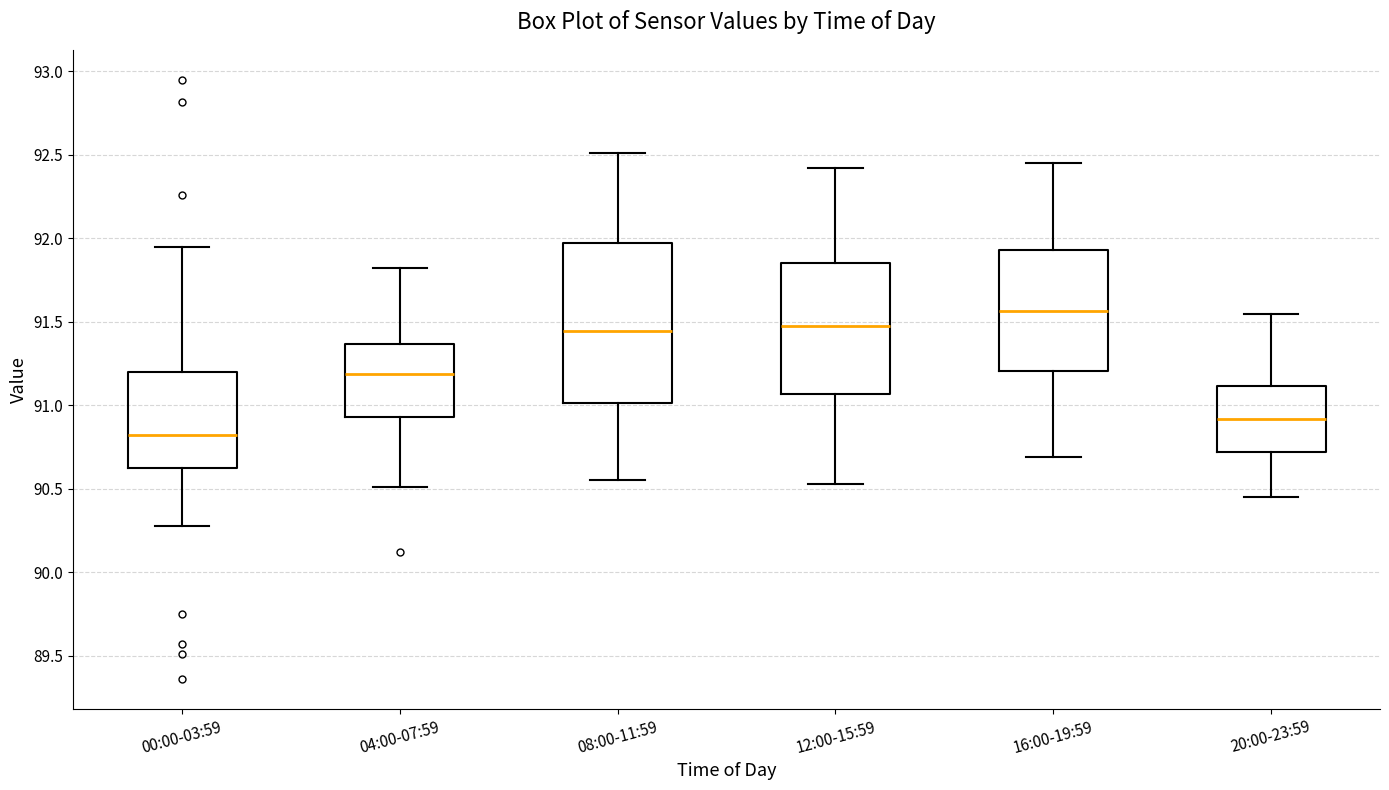

Reading left to right, transcribe this box plot: for each box, give where its median line is, the range the box spans, and where its two whiskers end, as read against the y-axis. The values are not printed on the chart, so give them approximately, as read against the axis.

00:00-03:59: median 90.80, box 90.65 to 91.20, whiskers 90.30 to 91.95
04:00-07:59: median 91.20, box 90.95 to 91.35, whiskers 90.50 to 91.80
08:00-11:59: median 91.45, box 91.00 to 91.95, whiskers 90.55 to 92.50
12:00-15:59: median 91.50, box 91.05 to 91.85, whiskers 90.55 to 92.40
16:00-19:59: median 91.55, box 91.20 to 91.95, whiskers 90.70 to 92.45
20:00-23:59: median 90.90, box 90.70 to 91.10, whiskers 90.45 to 91.55